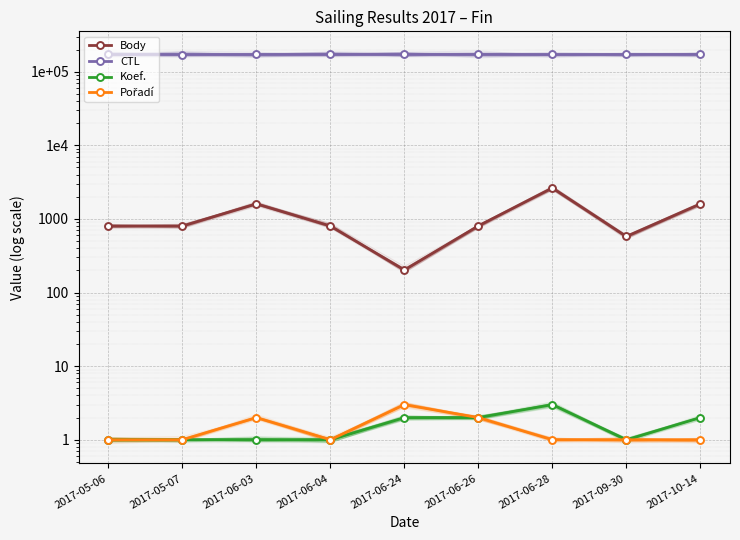

The value of Koef. at 2017-06-03 is 2. True or false?

False